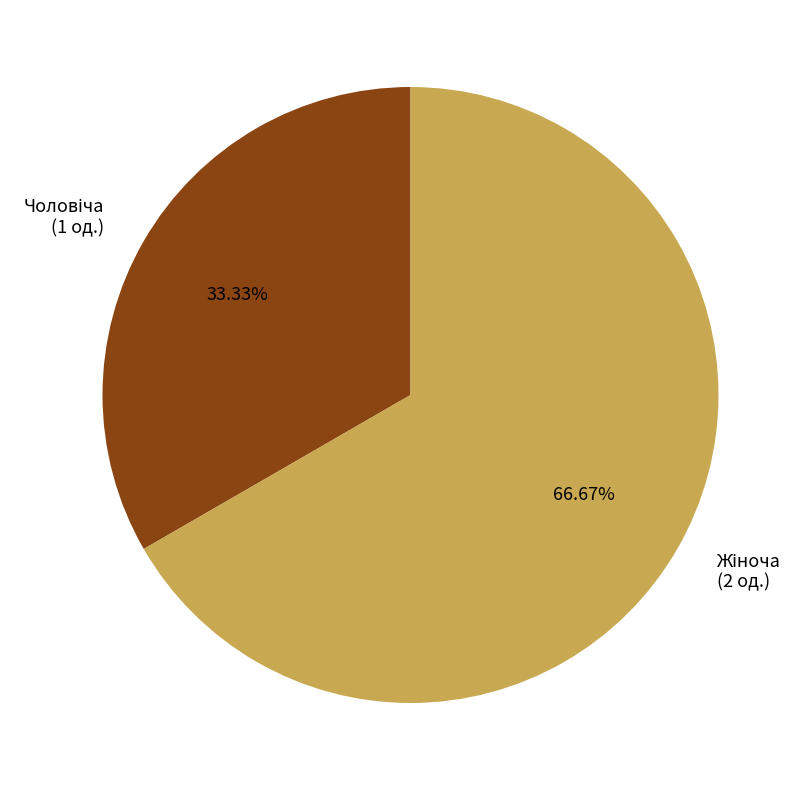

Is there a majority slice in this chart?

Yes